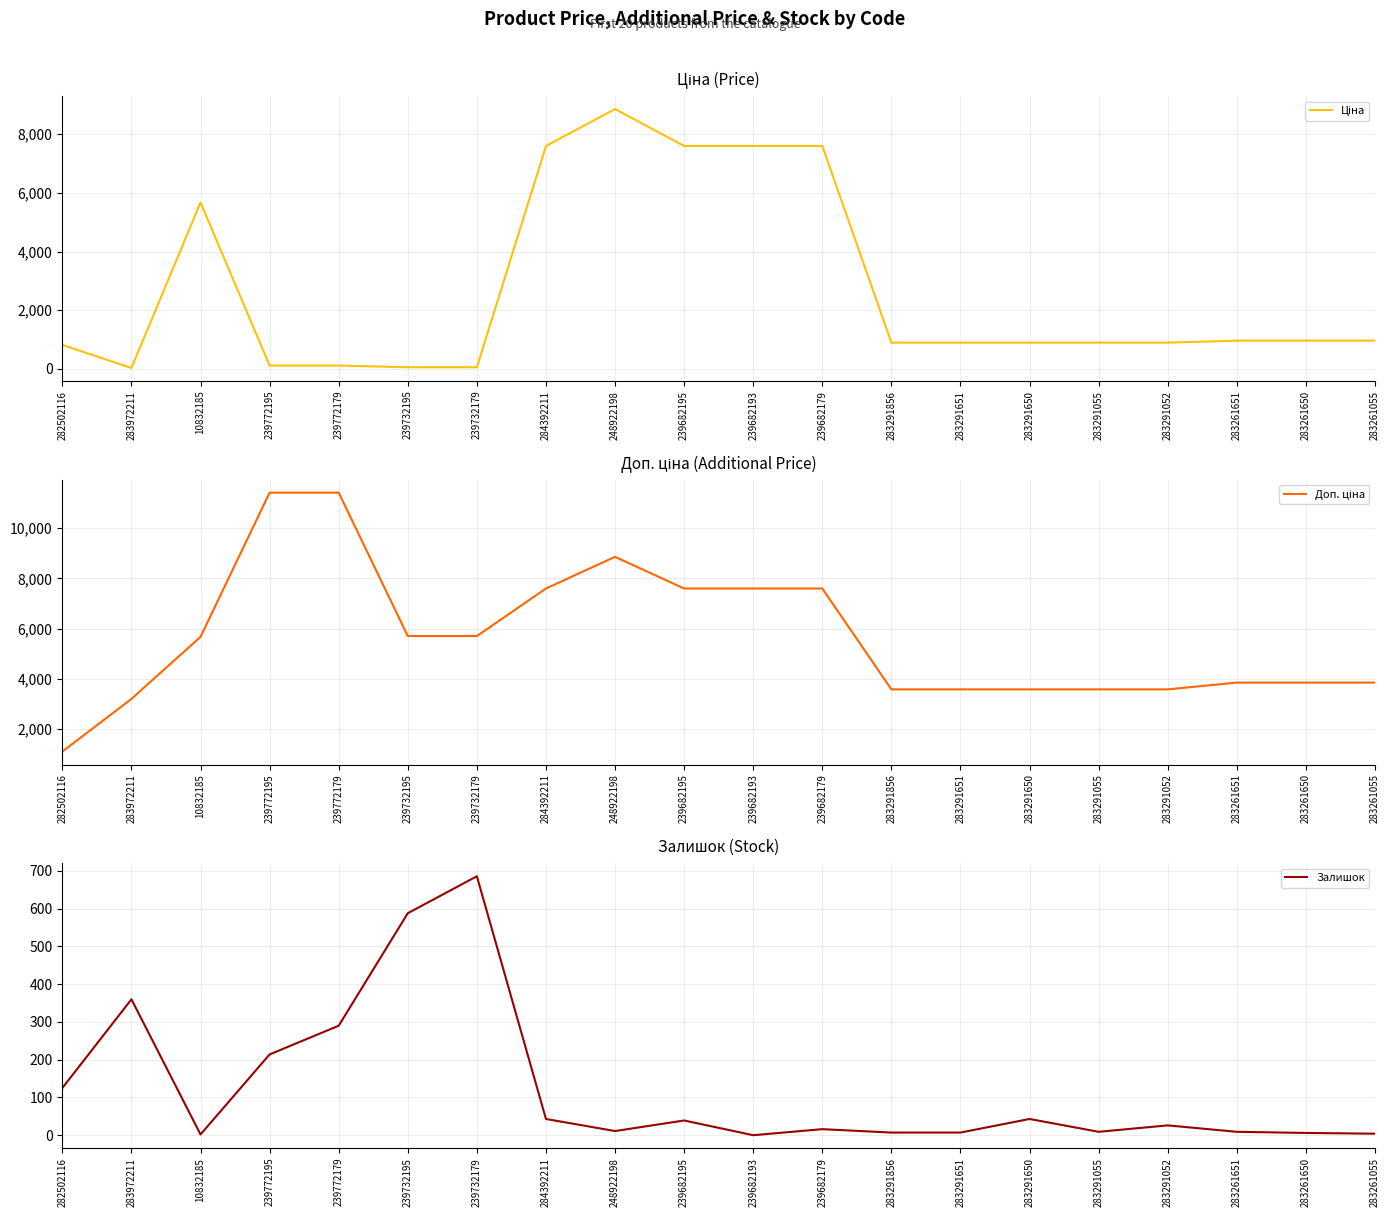

What is the sum of the Ціна values at 239772179 and 283291856?

1010.0